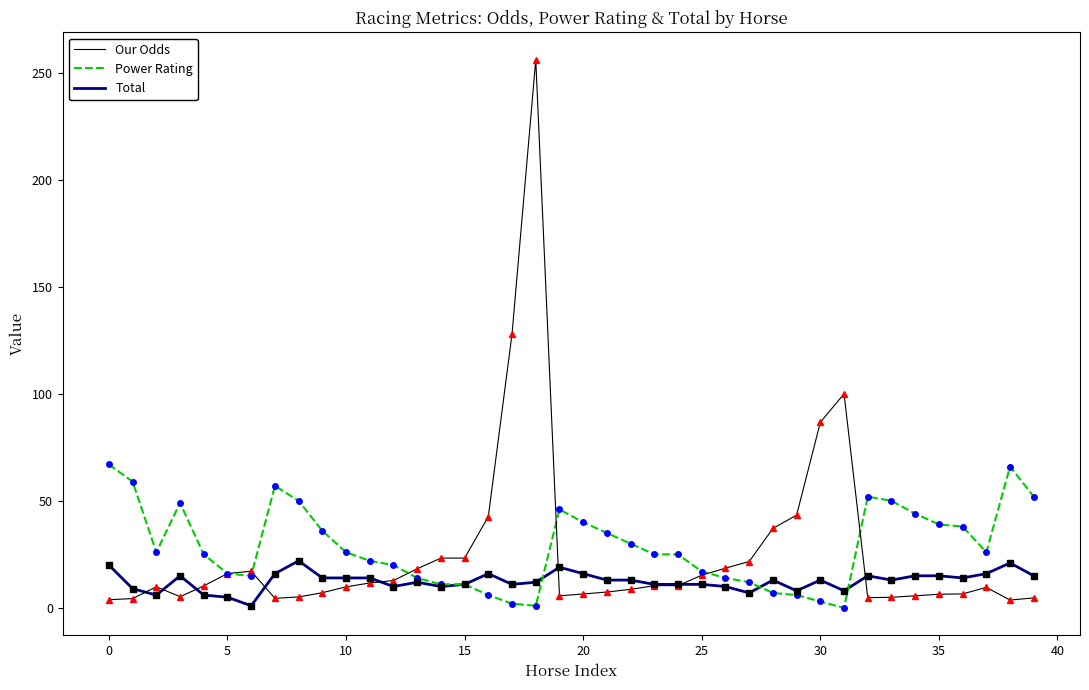

What is the greatest value displayed?

256.0